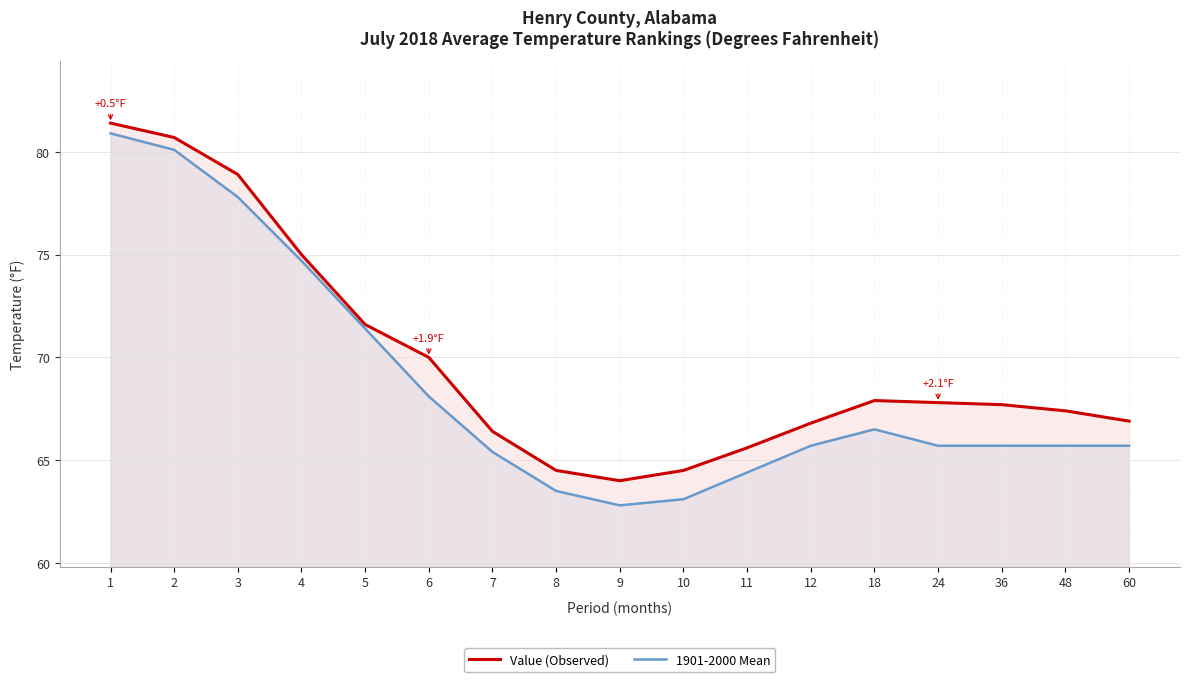

Reading right to left, extract all data points from this chart.

Value (Observed): 66.9	67.4	67.7	67.8	67.9	66.8	65.6	64.5	64.0	64.5	66.4	70.0	71.6	75.0	78.9	80.7	81.4
1901-2000 Mean: 65.7	65.7	65.7	65.7	66.5	65.7	64.4	63.1	62.8	63.5	65.4	68.1	71.4	74.7	77.8	80.1	80.9